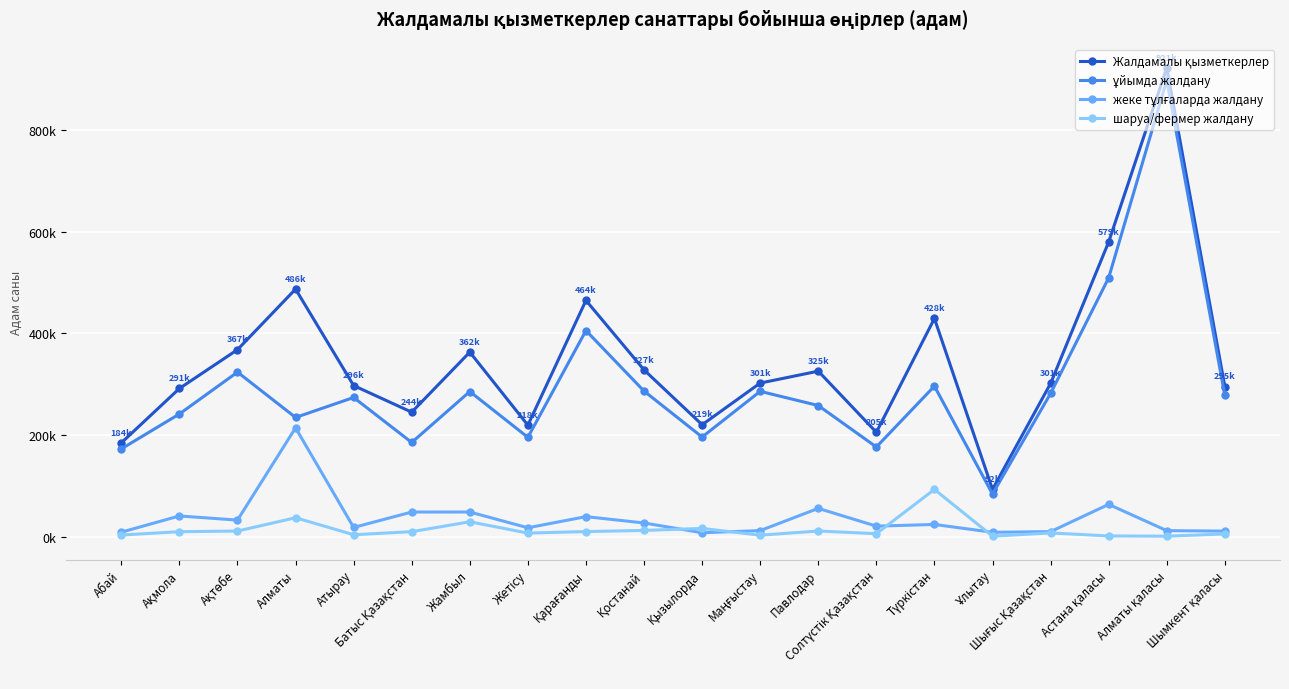

What is the difference between the maximum and minimum values in the ұйымда жалдану series?

814040